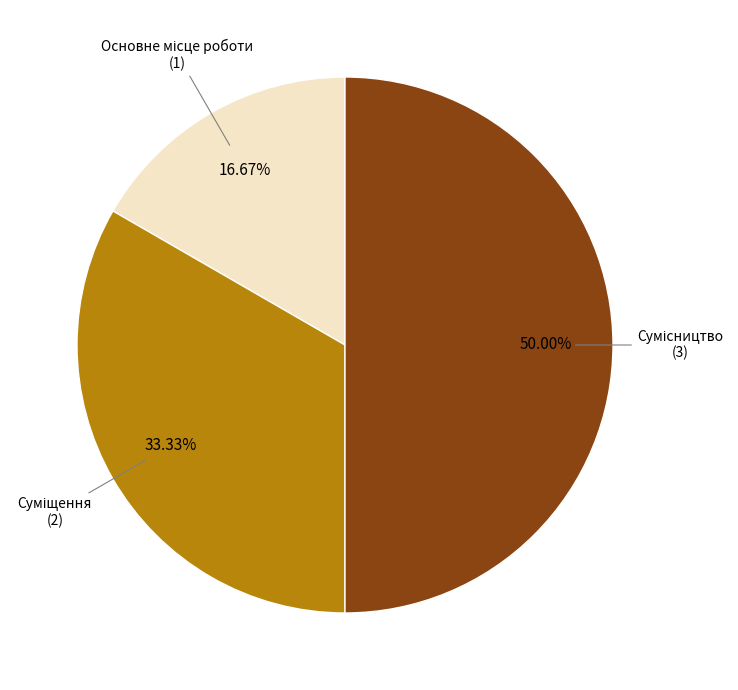

To the nearest percent, what is the average slice percentage?

33%